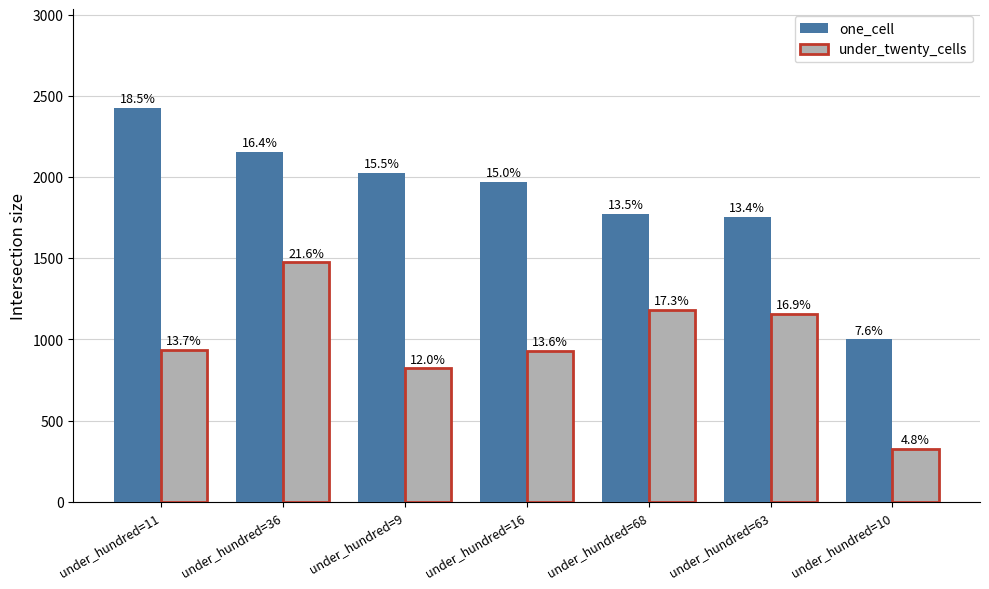

What are all the series names shown in the legend?

one_cell, under_twenty_cells